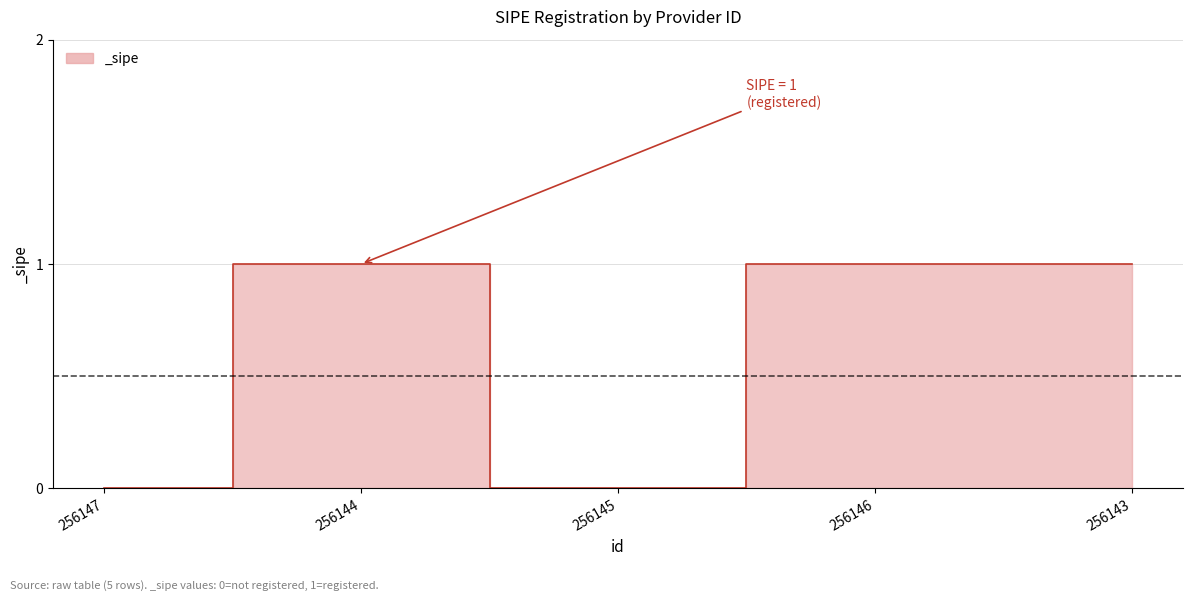

Is it true that the value at 256144 is 1?

True